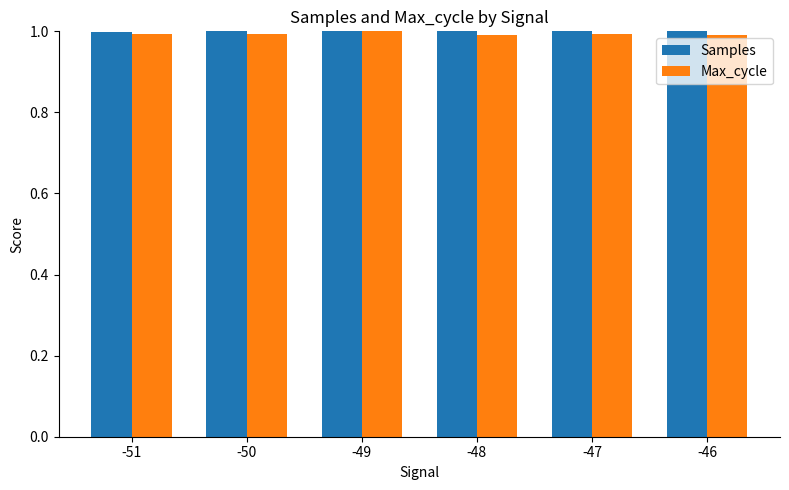

True or false: Max_cycle has a value of 1.0 at -49.

True